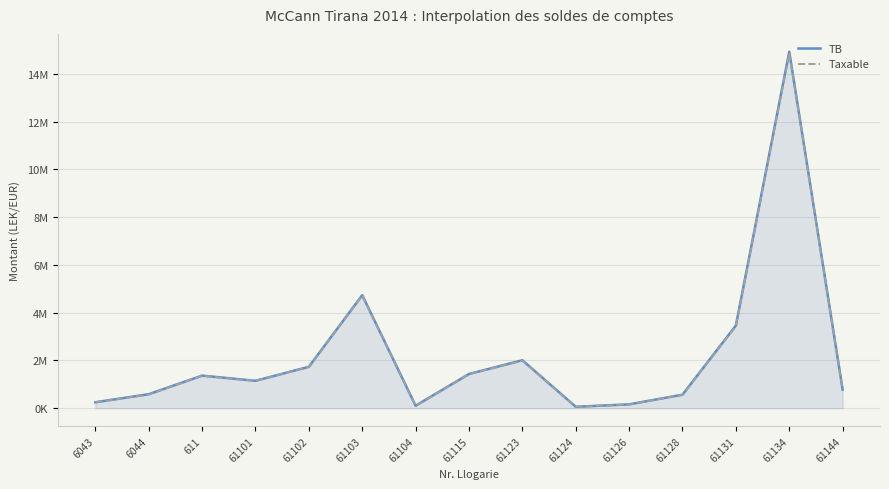

Which has a higher value, 6044 or 61102?

61102